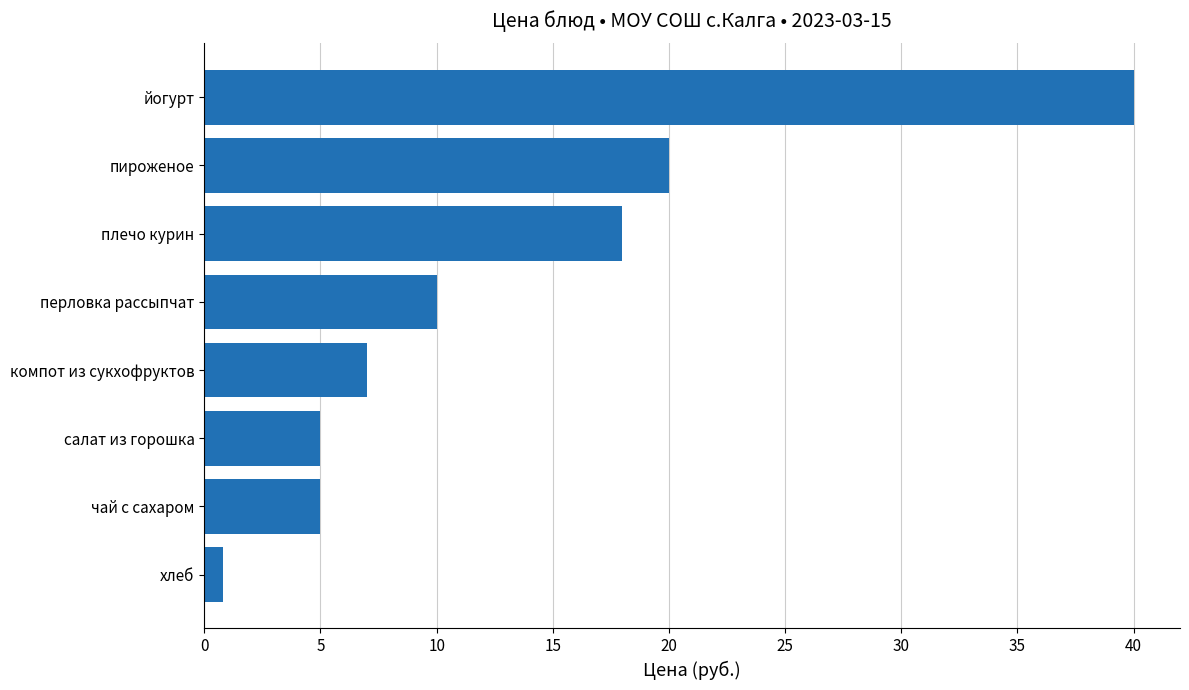

Is it true that the value at пироженое is 12.7?

False